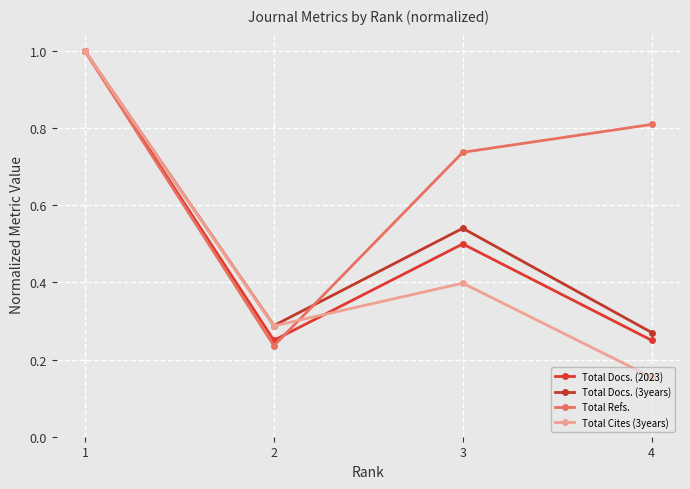

Which label corresponds to the smallest value in the chart?

4